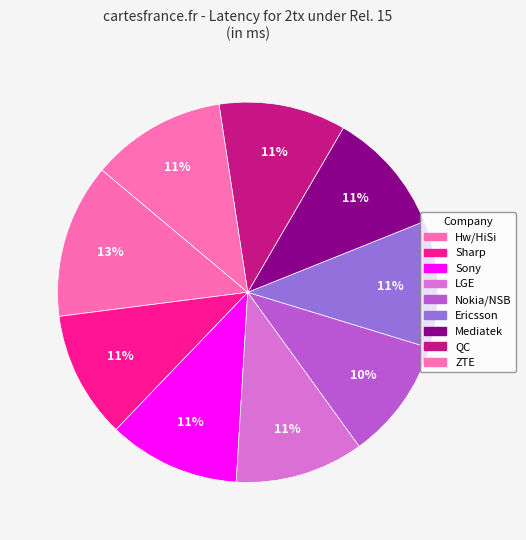

To the nearest percent, what is the difference between the largest and smallest slice percentages?

3%